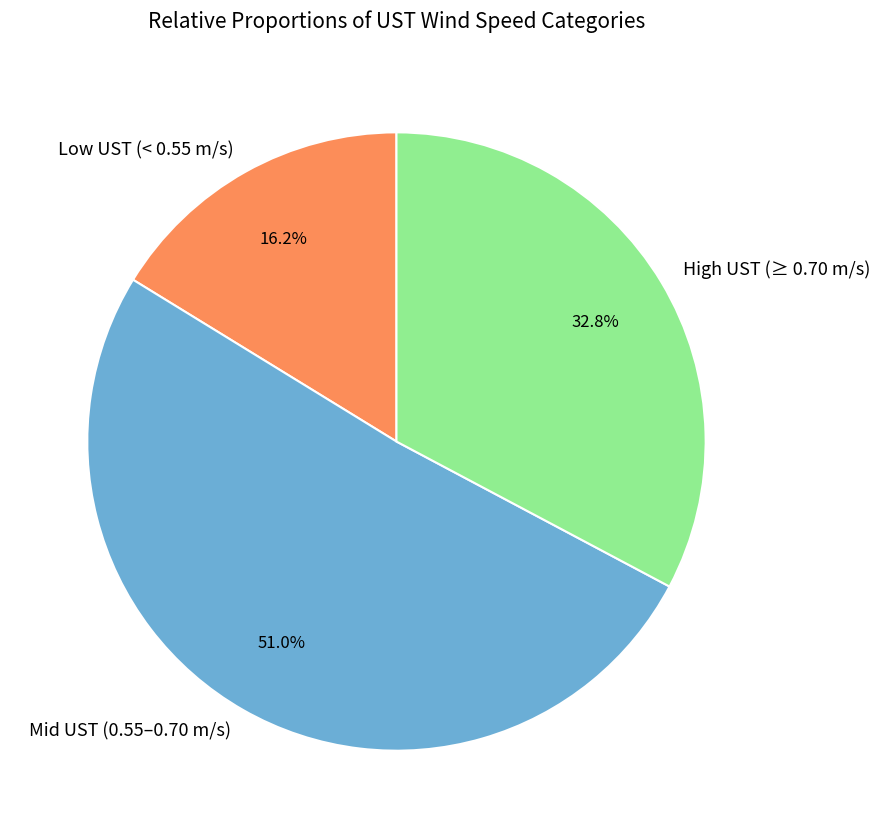

Rank the categories by value from highest to lowest.

Mid UST (0.55–0.70 m/s), High UST (≥ 0.70 m/s), Low UST (< 0.55 m/s)